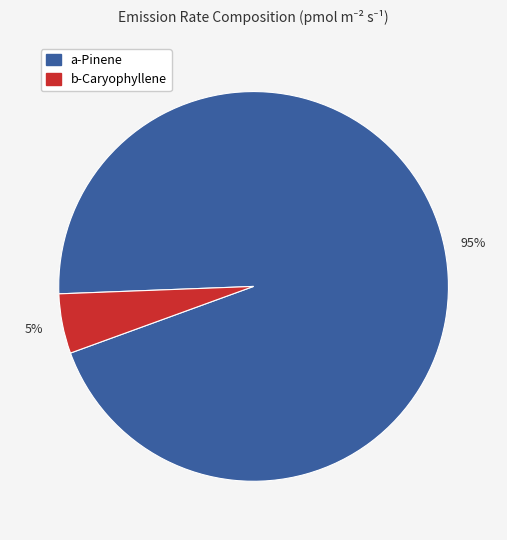

Count the number of slices in the pie.

2